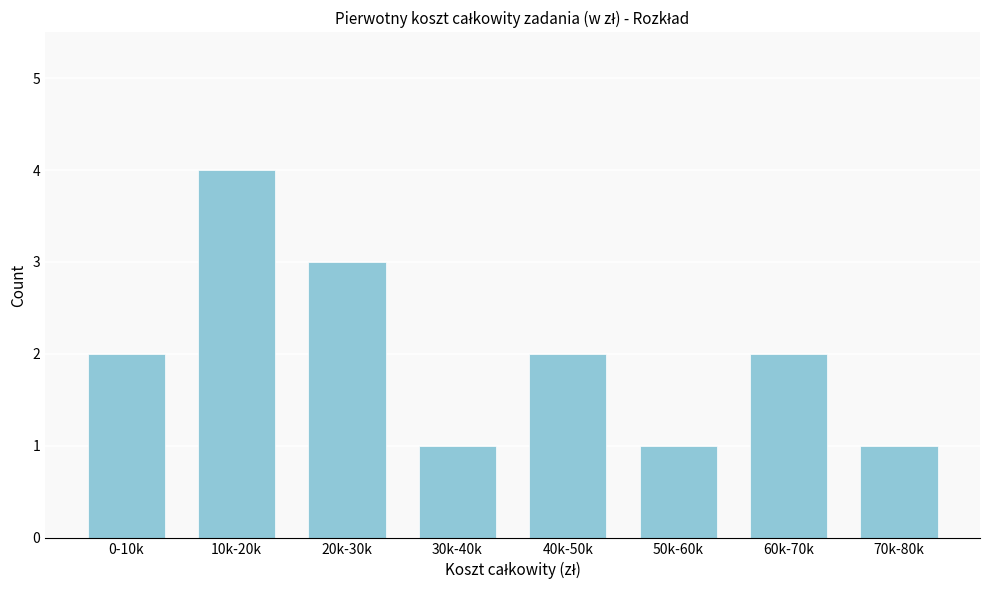

Reading left to right, extract all data points from this chart.

0-10k=2	10k-20k=4	20k-30k=3	30k-40k=1	40k-50k=2	50k-60k=1	60k-70k=2	70k-80k=1